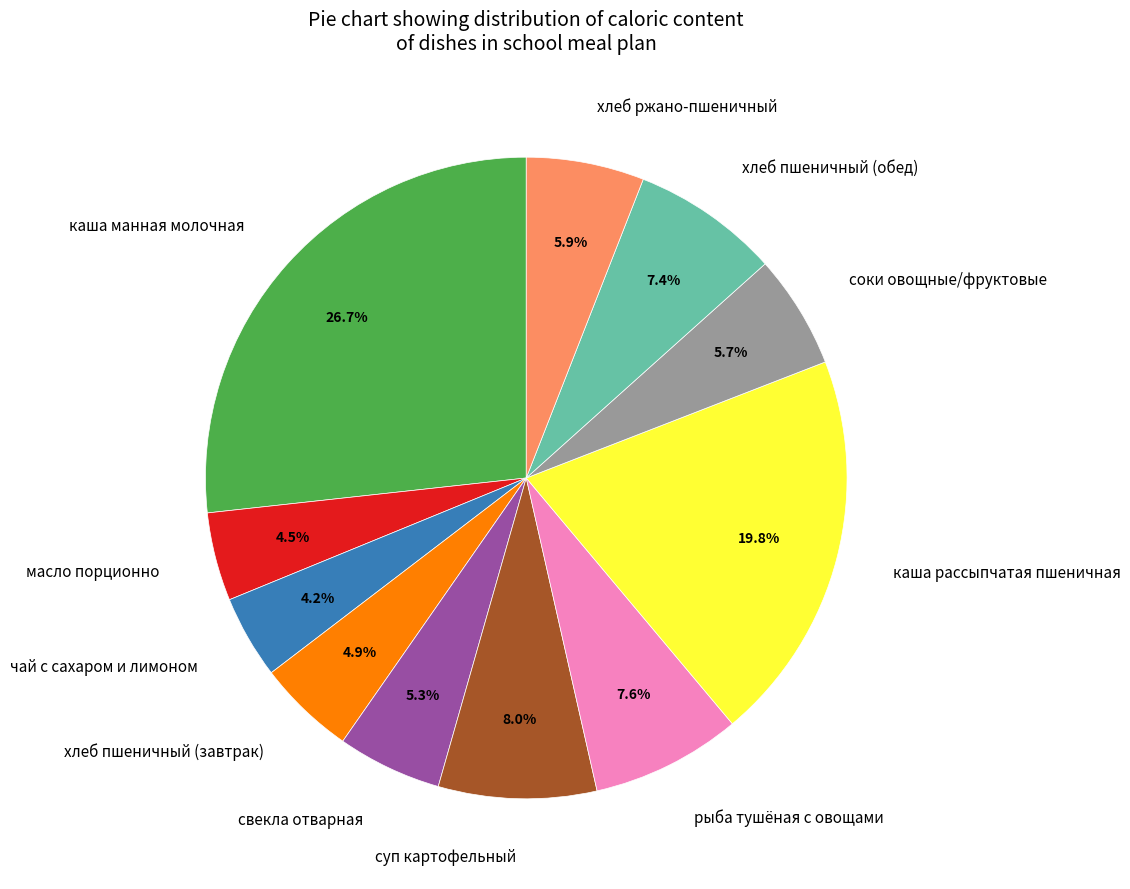

Do хлеб пшеничный (завтрак) and каша рассыпчатая пшеничная together represent more than half of the pie?

No